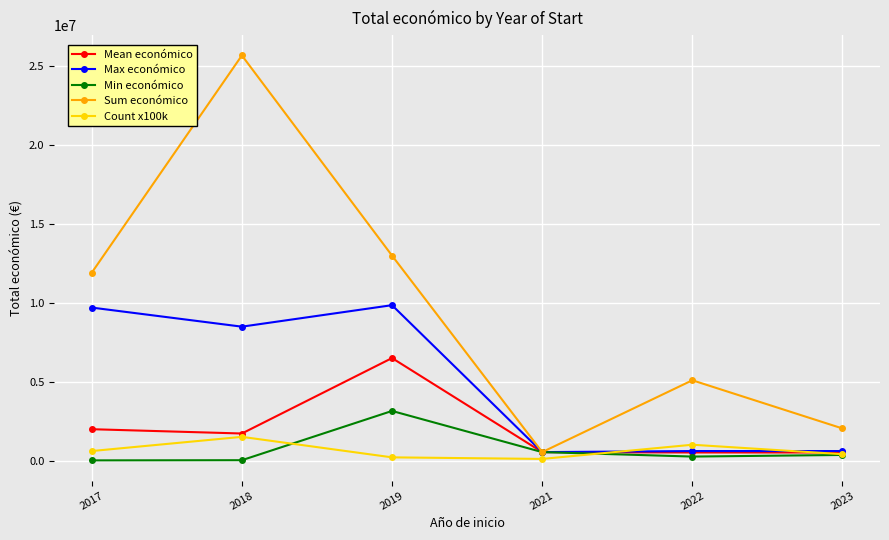

Does the chart have visible grid lines?

Yes